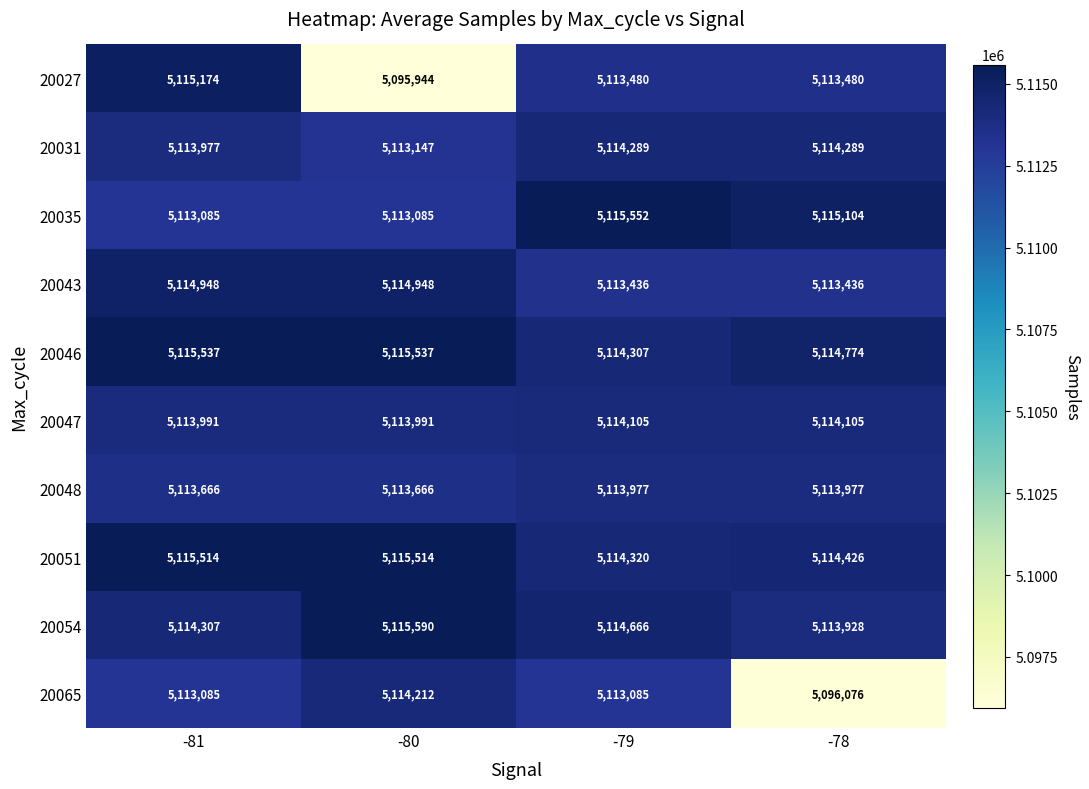

Which series has the largest total across all categories?

20046